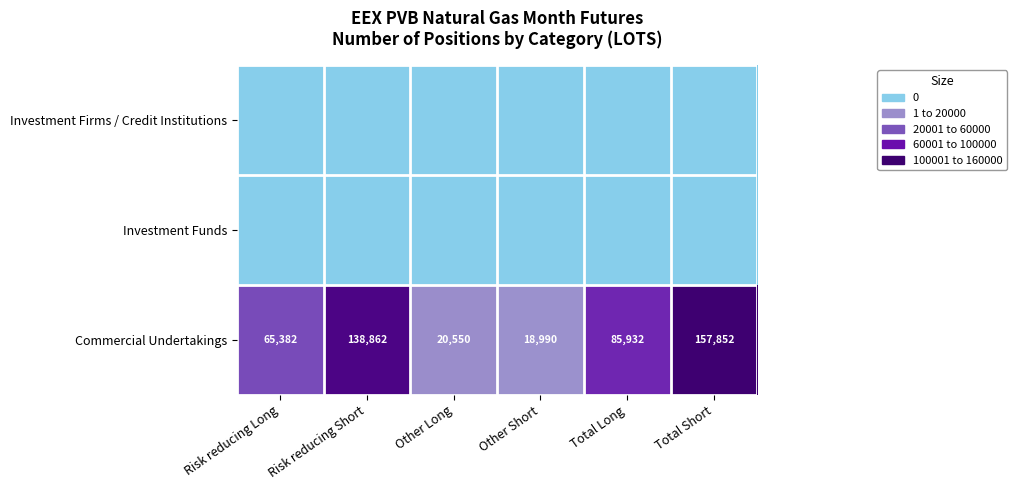

The Commercial Undertakings series shows 45504 at Risk reducing Long. True or false?

False